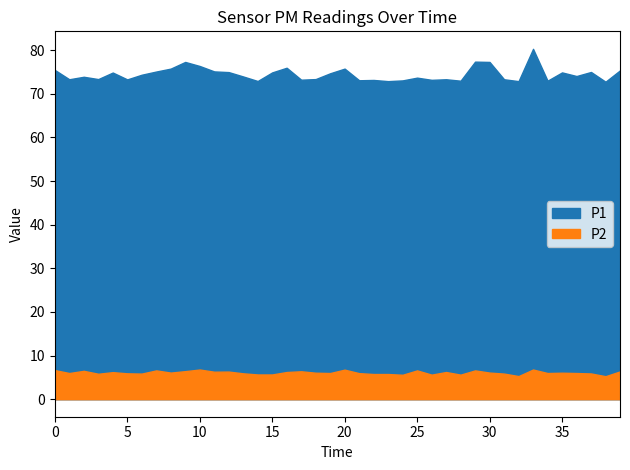

What is the sum of the P1 values at 01:00 and 01:15?

150.4